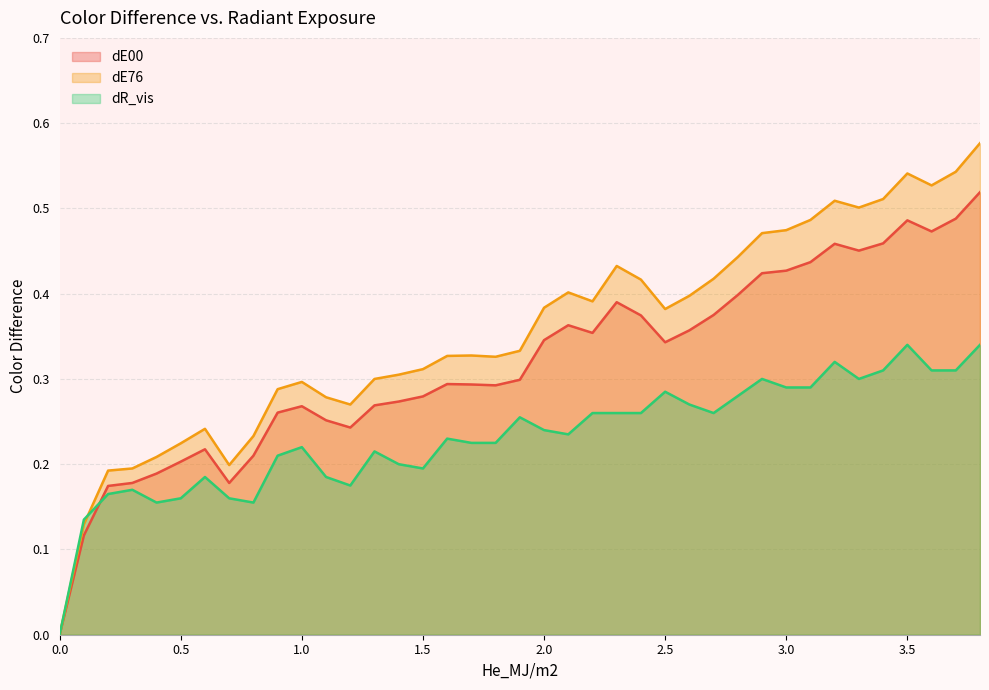

What is the sum of all dE00 values?

12.4